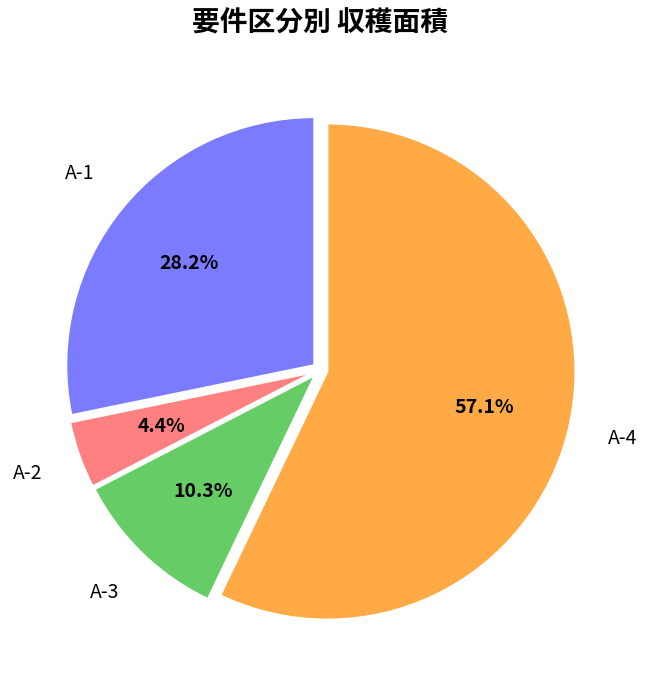

Does any single category account for the majority?

Yes